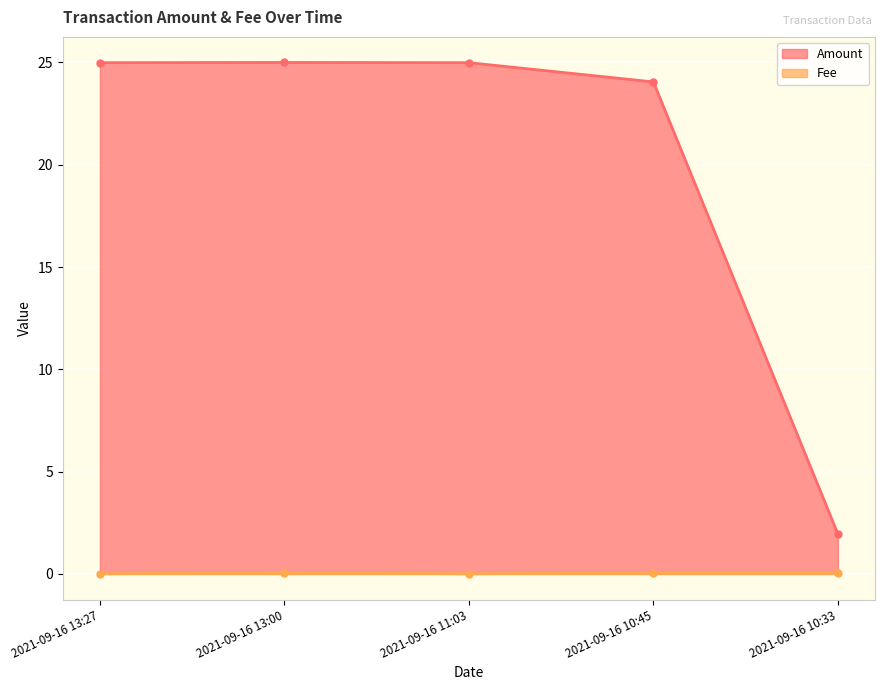

What is the sum of the Amount values at 2021-09-16 10:33 and 2021-09-16 13:27?

26.9